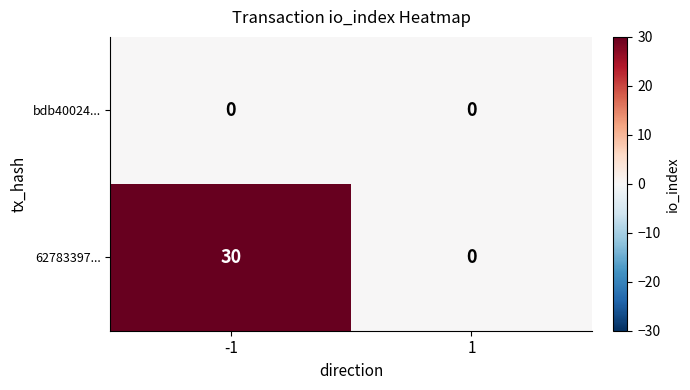

How many distinct data groups are displayed?

2